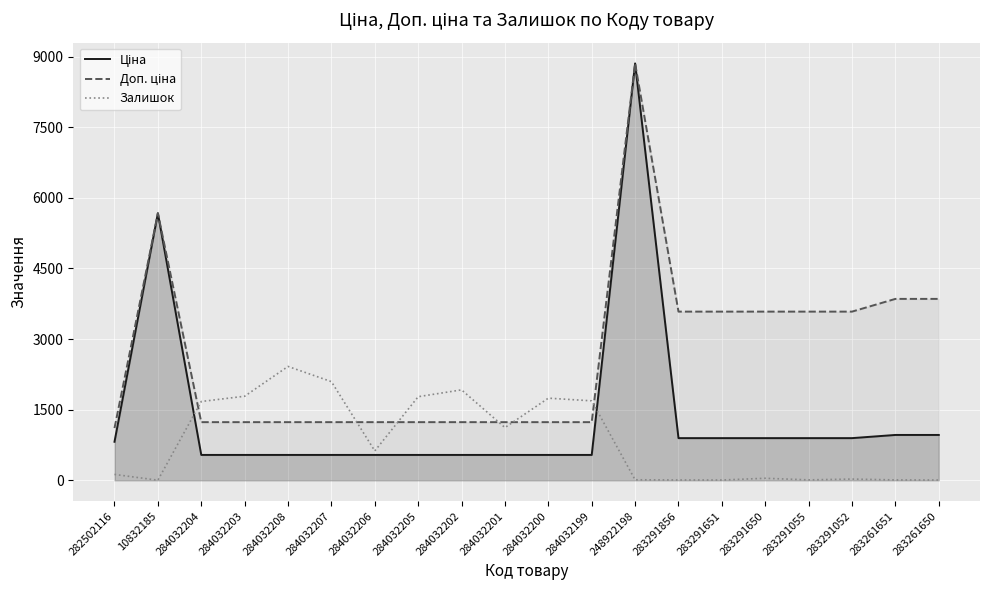

Where is Залишок nearest to the value 1210?

284032201